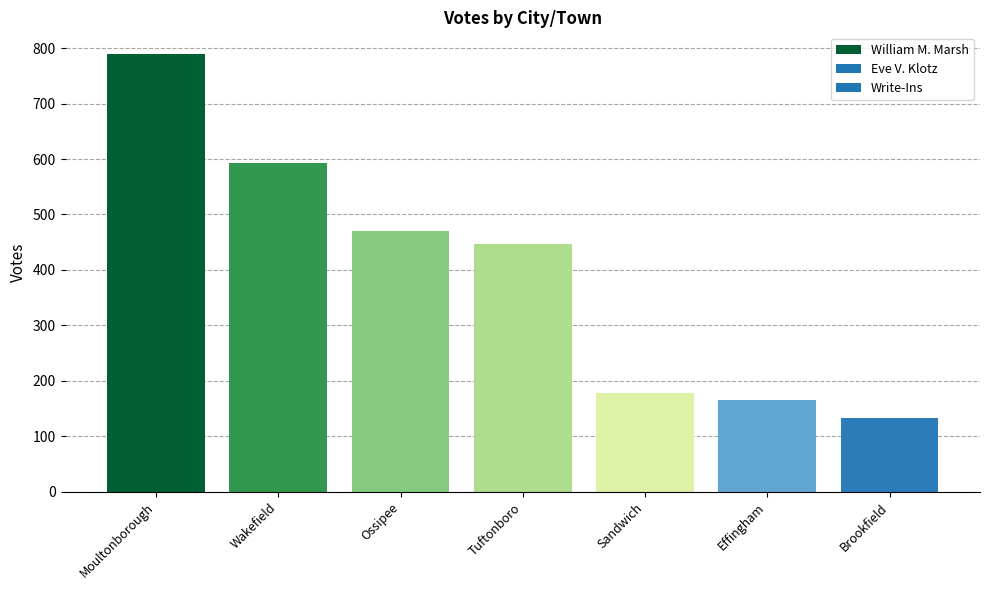

What is the change in value from Sandwich to Effingham?

-13